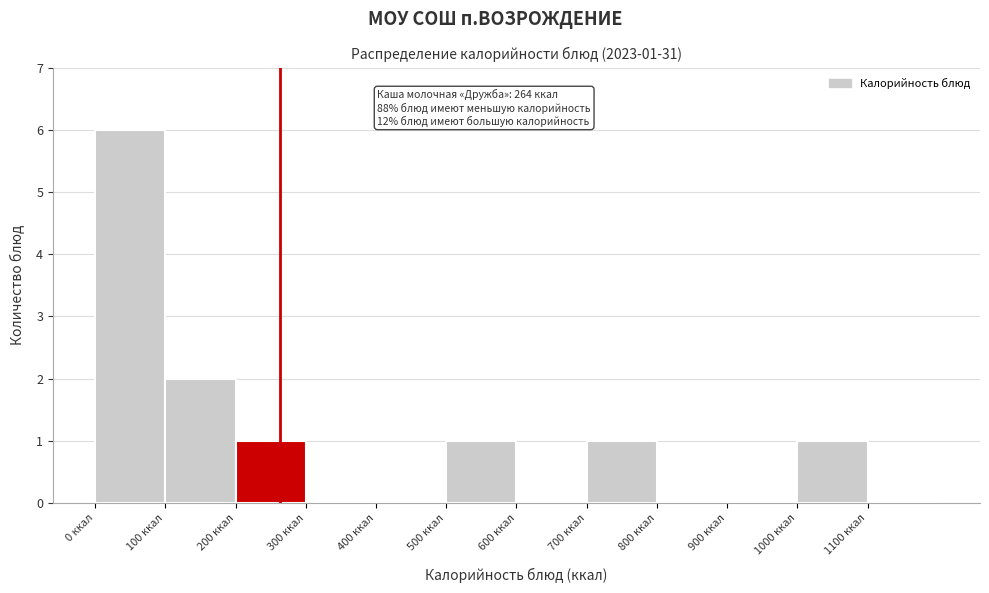

Which range on the x-axis has the tallest bar?

0 to 100